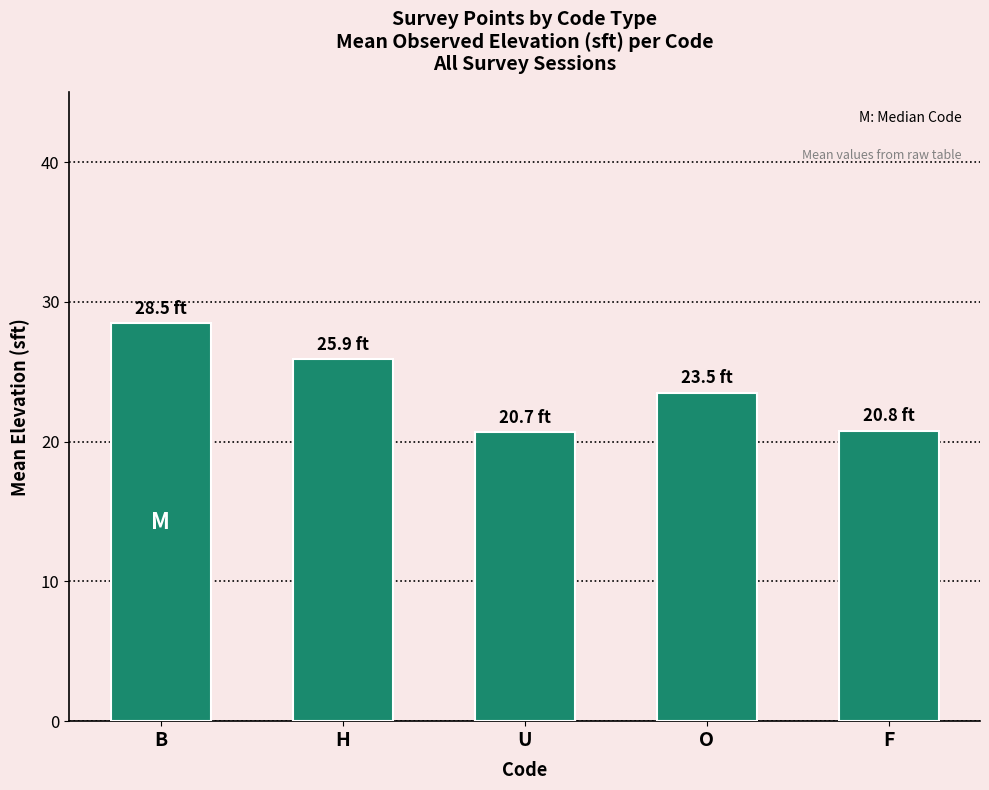

What is the difference between the values at U and B?

7.8